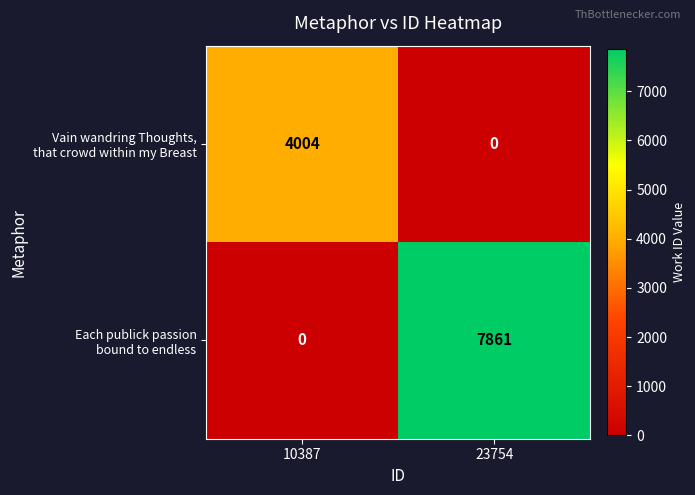

What is the total value across all series at 10387?

4004